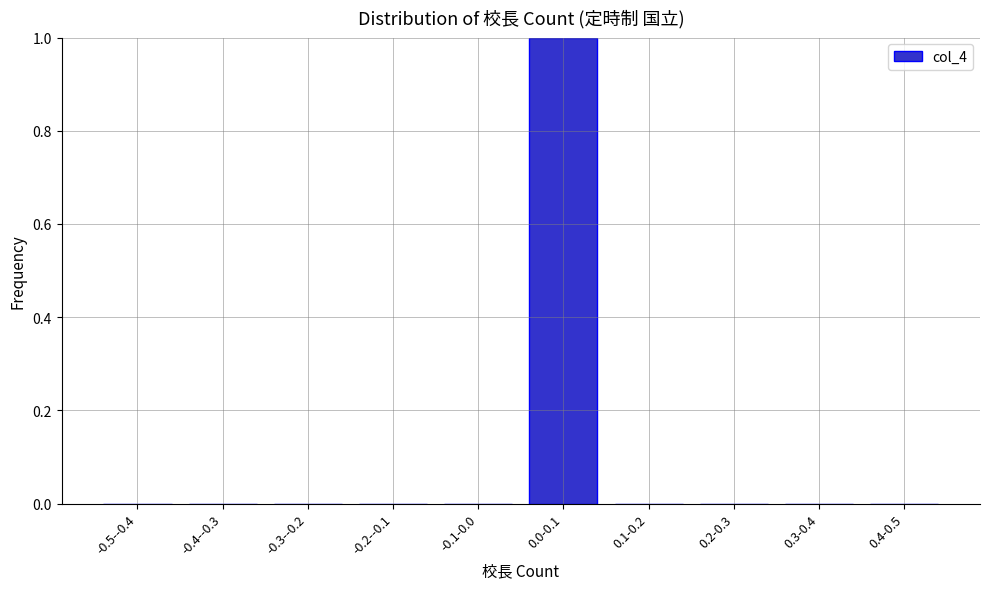

Reading right to left, what are all the values shown in this chart?

0.4-0.5=0	0.3-0.4=0	0.2-0.3=0	0.1-0.2=0	0.0-0.1=1	-0.1-0.0=0	-0.2--0.1=0	-0.3--0.2=0	-0.4--0.3=0	-0.5--0.4=0